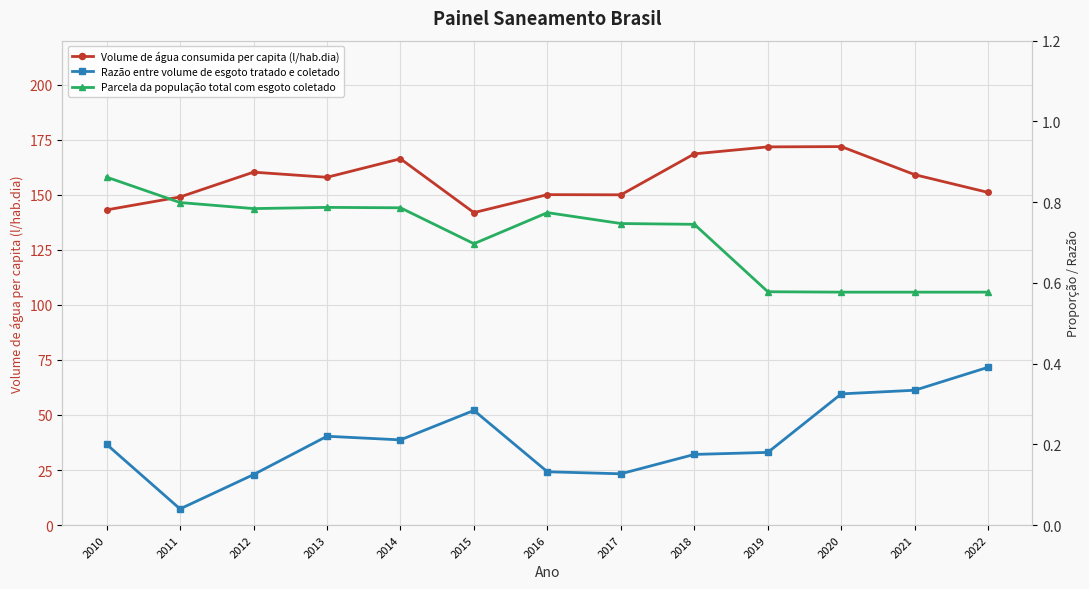

Which series has the widest spread of values?

Volume de água consumida per capita (l/hab.dia)